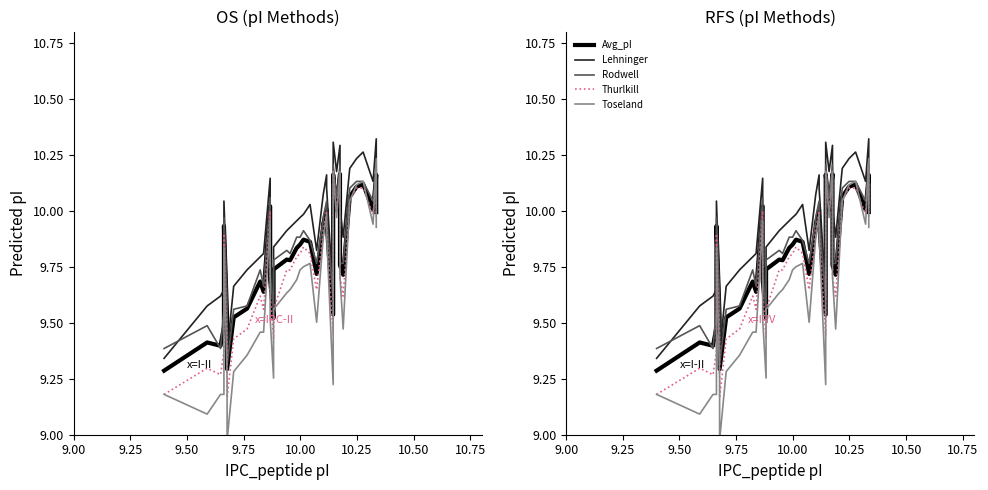

What is the value of the Lehninger point at the 11th from the left?

9.8